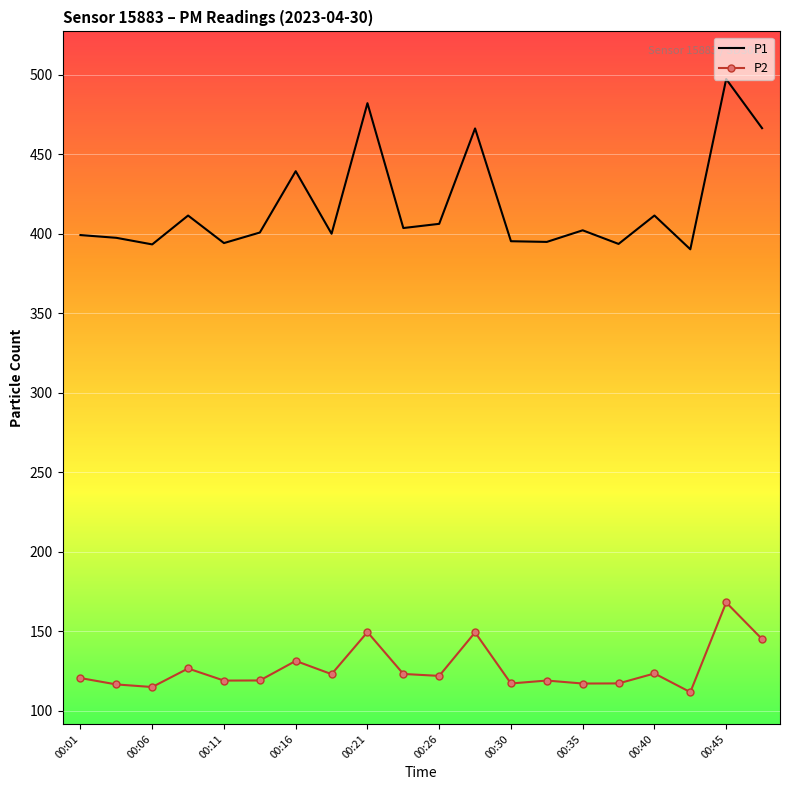

Which series has the largest total across all categories?

P1